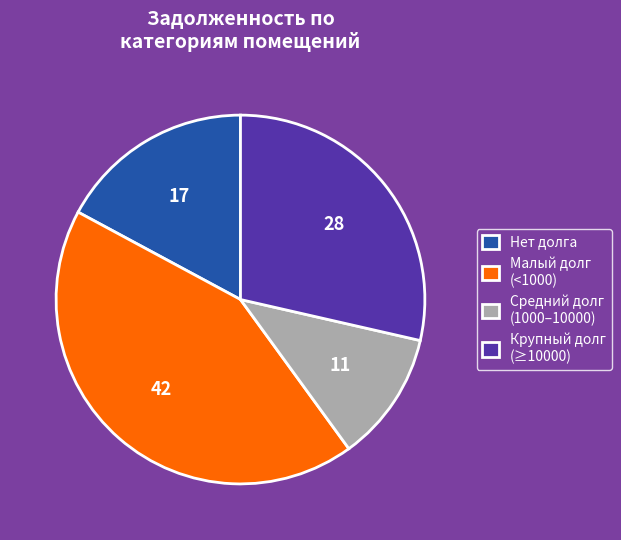

How many slices are in this pie chart?

4